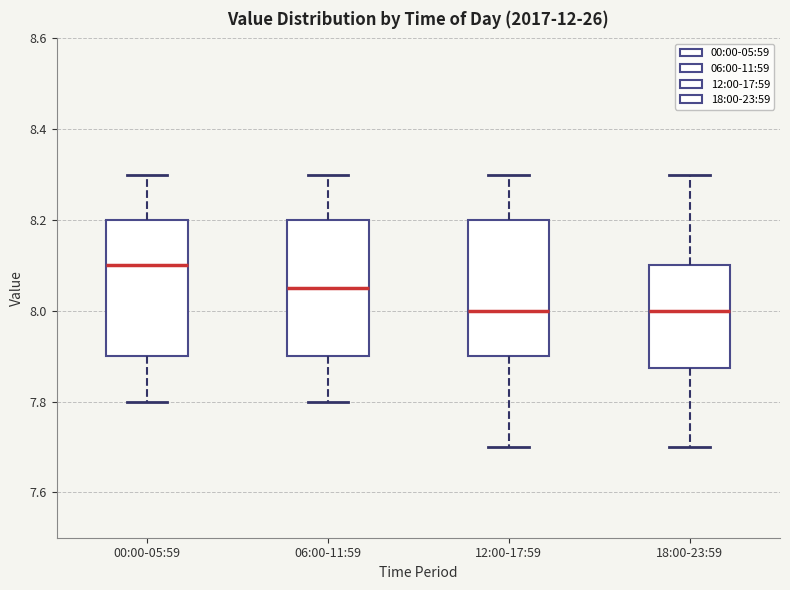

Where does the median line of the box for 12:00-17:59 sit on the y-axis? The values are not printed on the chart, so give them approximately, as read against the axis.

8.00